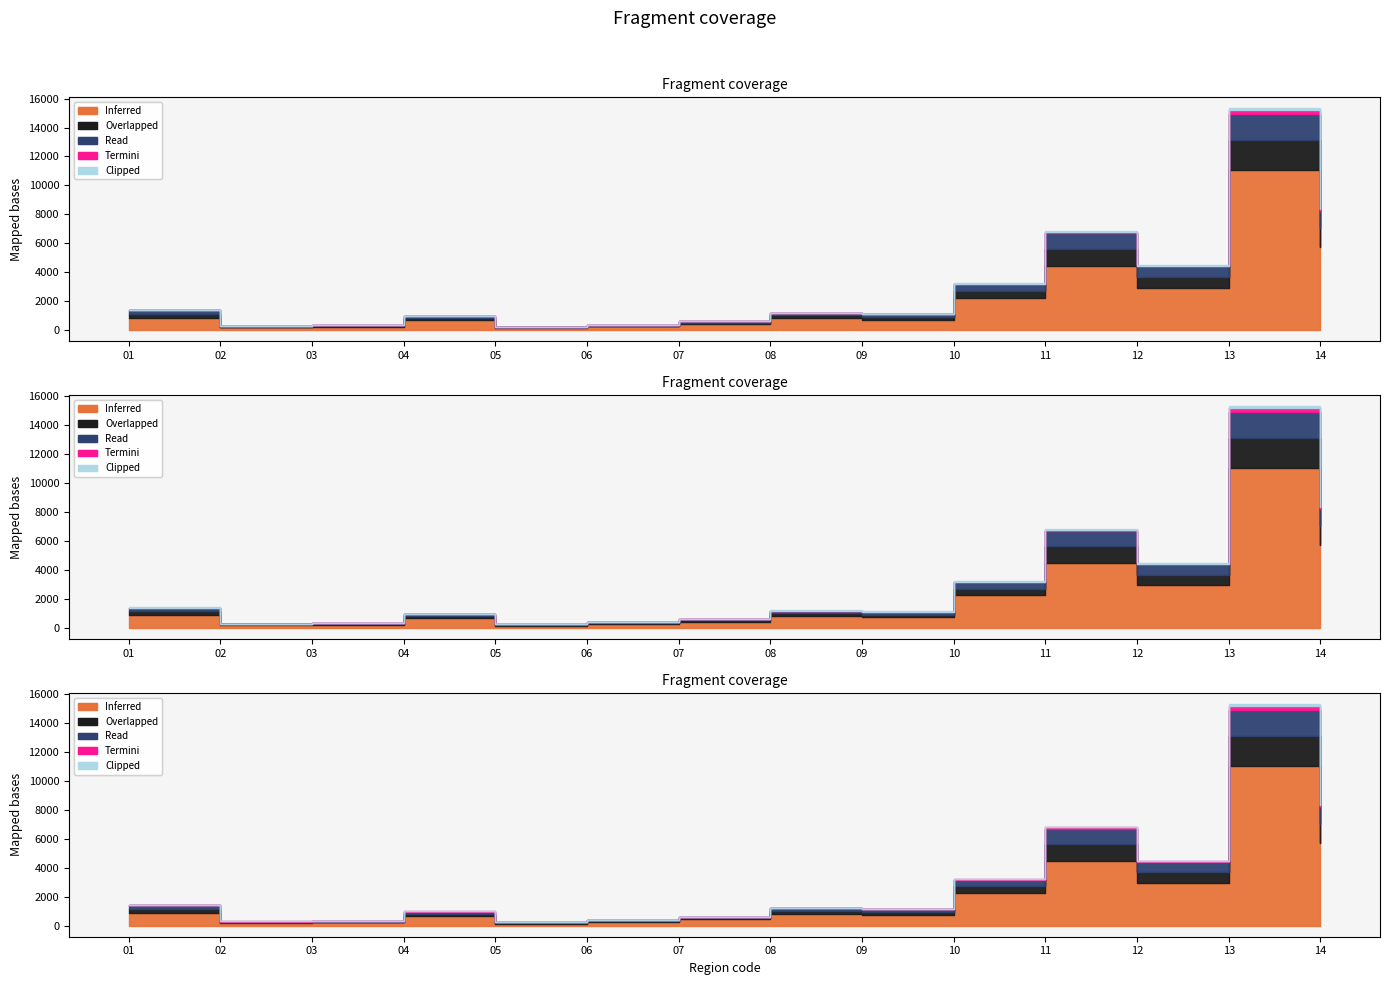

Reading left to right, what are all the values shown in this chart?

Inferred: 01=857	02=178	03=218	04=661	05=146	06=247	07=434	08=814	09=715	10=2241	11=4456	12=2935	13=11034	14=5733
Overlapped: 01=274	02=56	03=59	04=160	05=44	06=64	07=83	08=191	09=205	10=476	11=1169	12=752	13=2095	14=1310
Read: 01=262	02=52	03=54	04=149	05=44	06=59	07=76	08=181	09=197	10=434	11=1093	12=707	13=1794	14=1170
Termini: 01=12	02=4	03=5	04=11	05=0	06=5	07=7	08=10	09=8	10=42	11=76	12=45	13=301	14=140
Clipped: 01=11	02=1	03=3	04=2	05=0	06=0	07=2	08=4	09=6	10=24	11=52	12=29	13=101	14=66